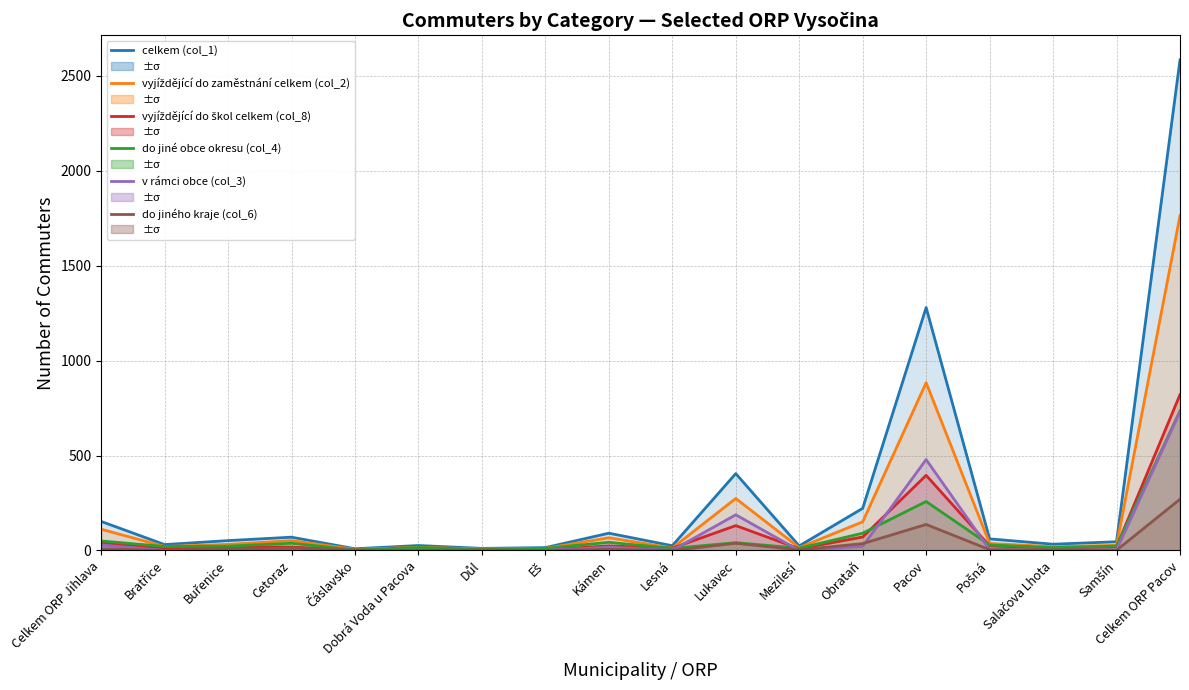

What is the label of the 16th point from the left?

Salačova Lhota